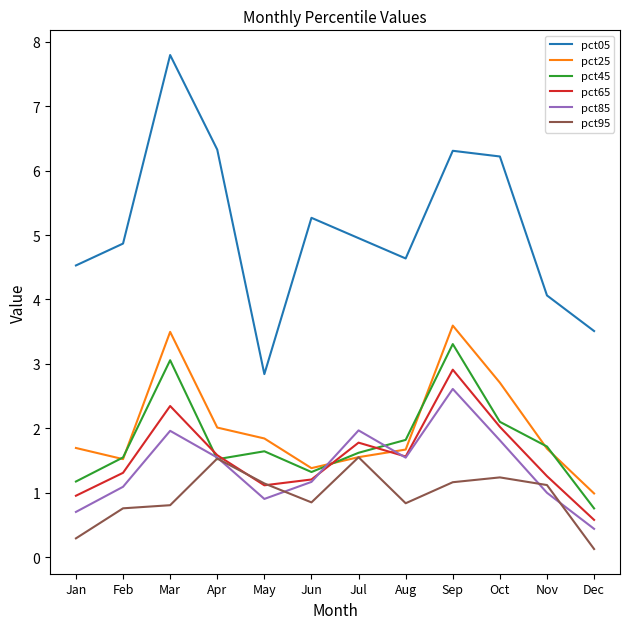

True or false: pct65 and pct05 intersect in this chart.

False